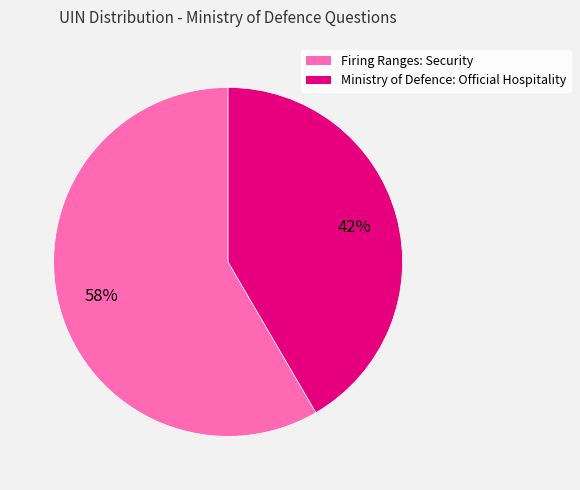

To the nearest percent, what is the average slice percentage?

50%